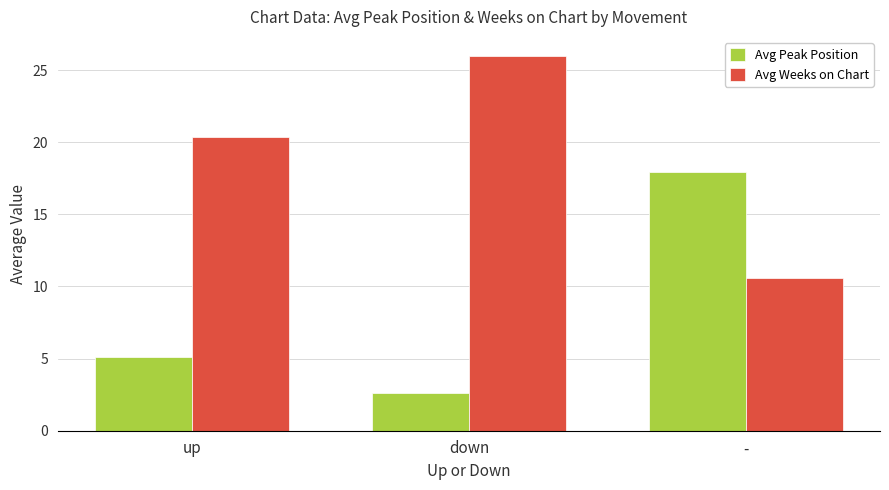

At how many categories does at least one series exceed 6?

3